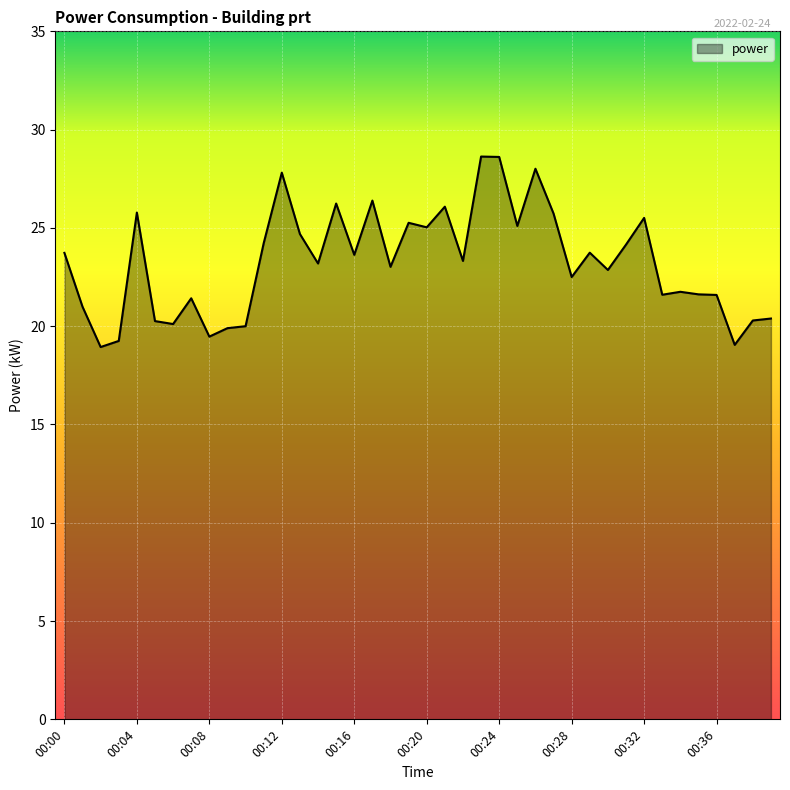

What is the minimum value shown in the chart?

18.9